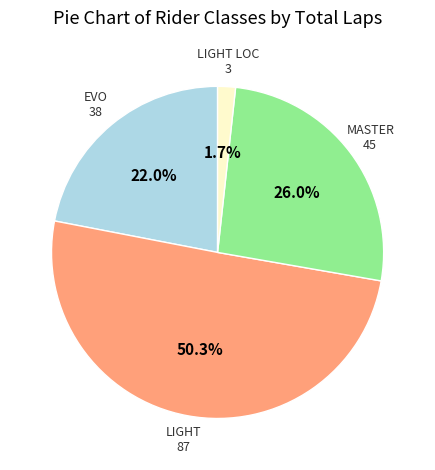

Is there a majority slice in this chart?

Yes